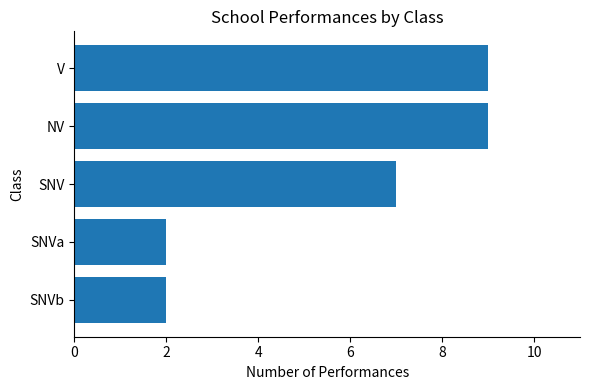

Where is the data nearest to the value 5?

SNV